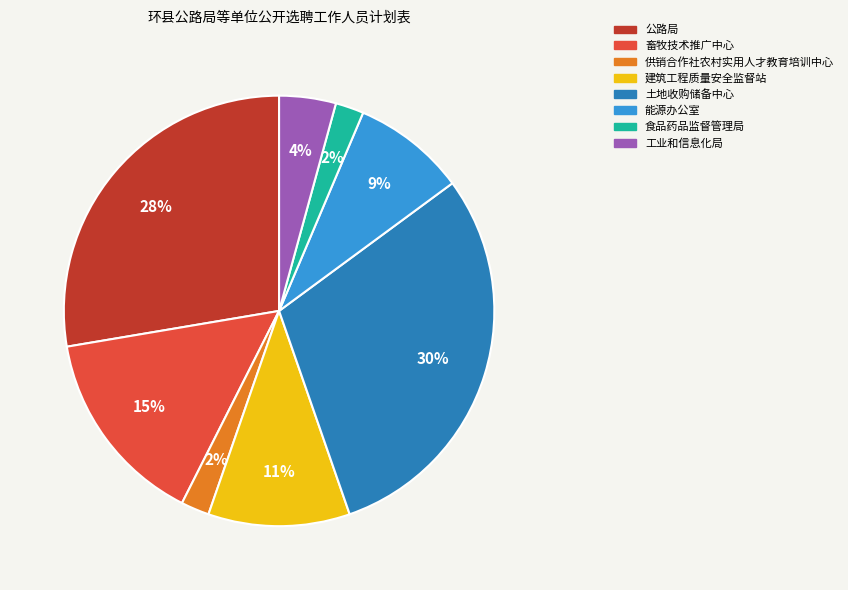

Which has a higher value, 公路局 or 畜牧技术推广中心?

公路局